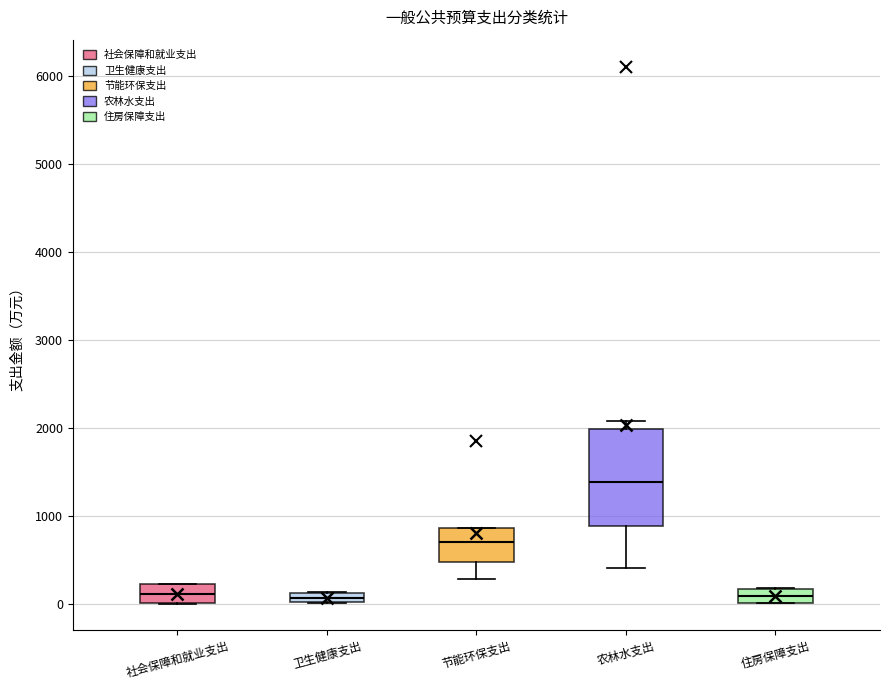

Where does the lower whisker of the box for 节能环保支出 end on the y-axis? The values are not printed on the chart, so give them approximately, as read against the axis.

300